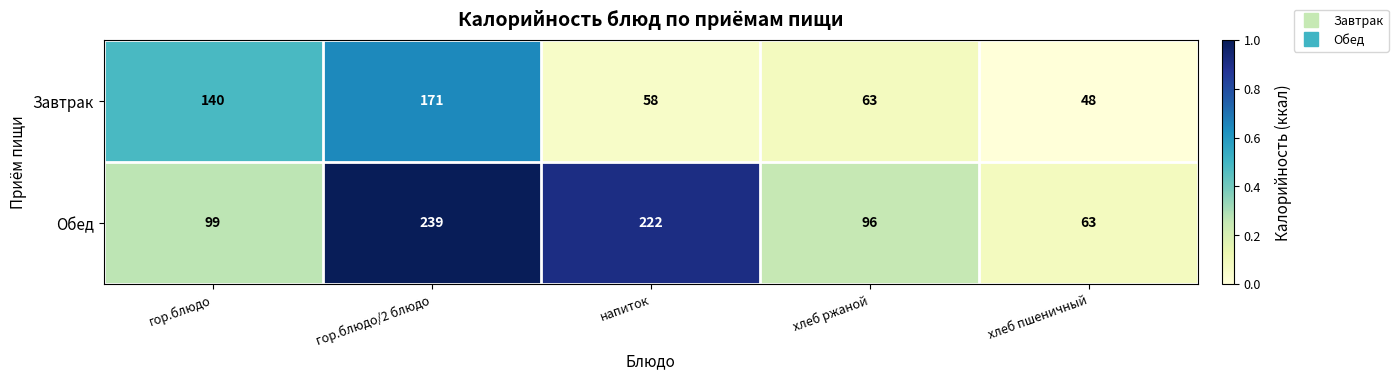

Reading right to left, transcribe all the data shown in this chart.

Завтрак: хлеб пшеничный=48	хлеб ржаной=63	напиток=58	гор.блюдо/2 блюдо=171	гор.блюдо=140
Обед: хлеб пшеничный=63	хлеб ржаной=96	напиток=222	гор.блюдо/2 блюдо=239	гор.блюдо=99